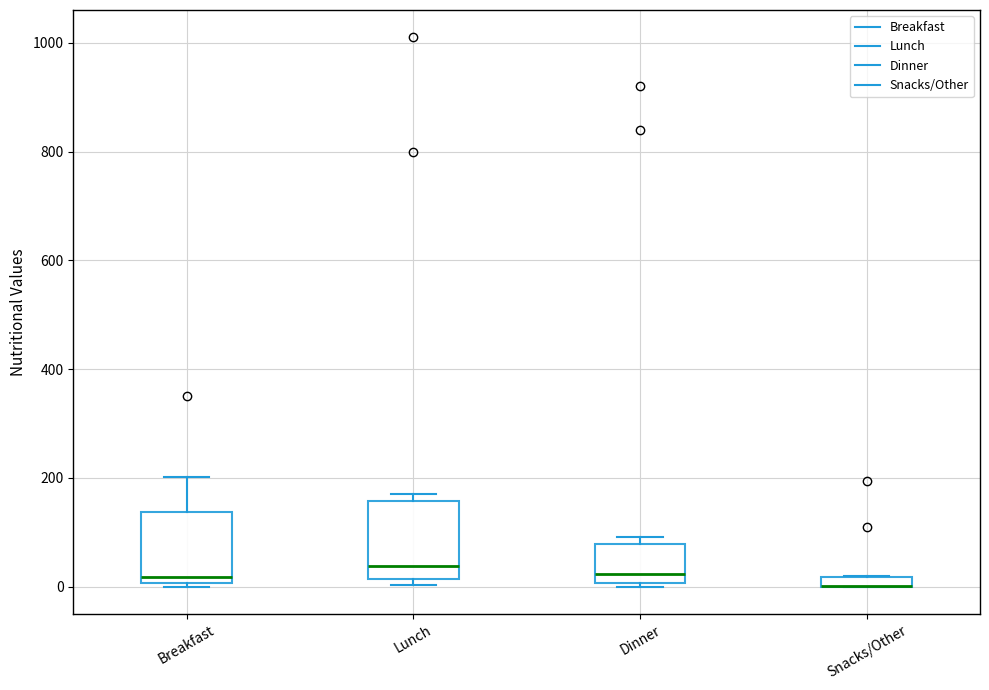

Where does the median line of the box for Dinner sit on the y-axis? The values are not printed on the chart, so give them approximately, as read against the axis.

20